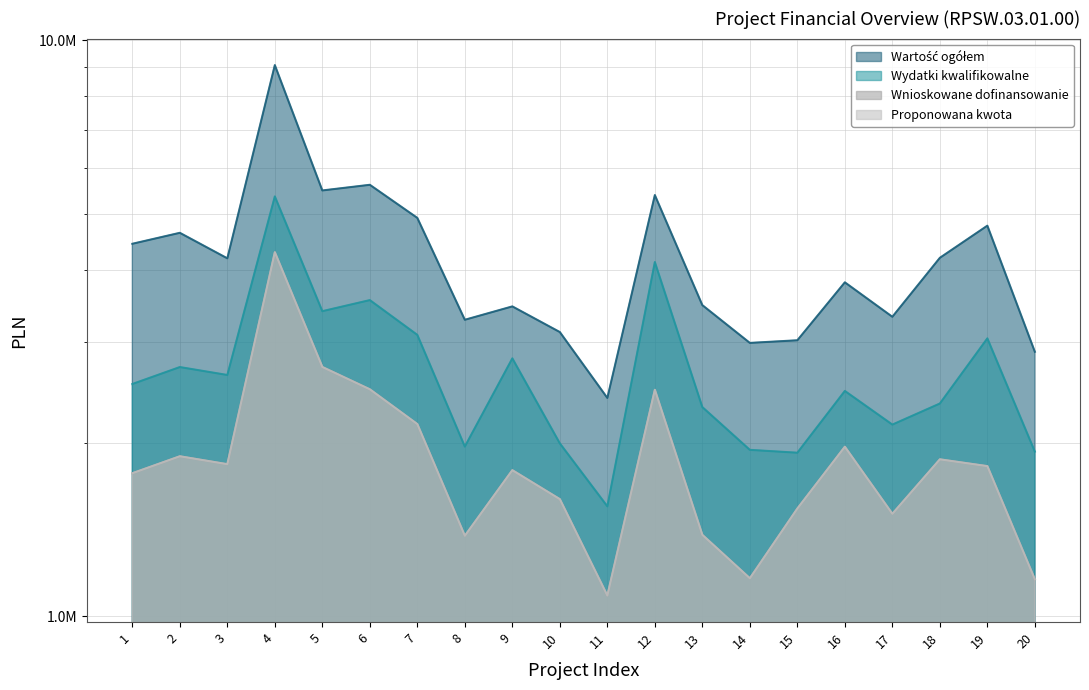

True or false: Wnioskowane dofinansowanie and Wydatki kwalifikowalne intersect in this chart.

False